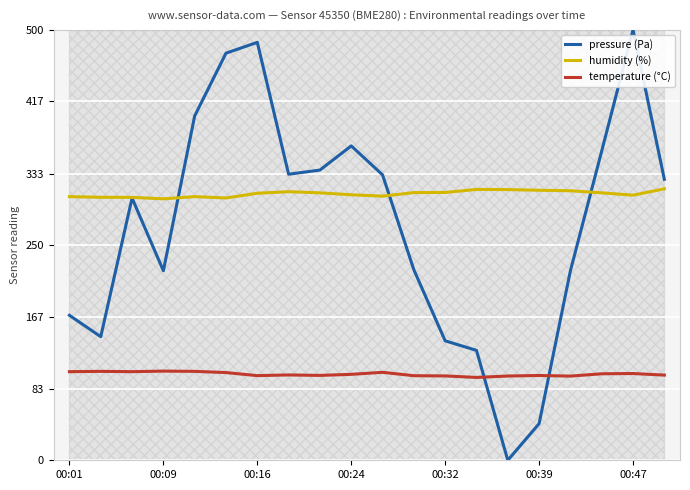

In humidity (%), how many points are higher than both neighbors (excluding endpoints)?

3